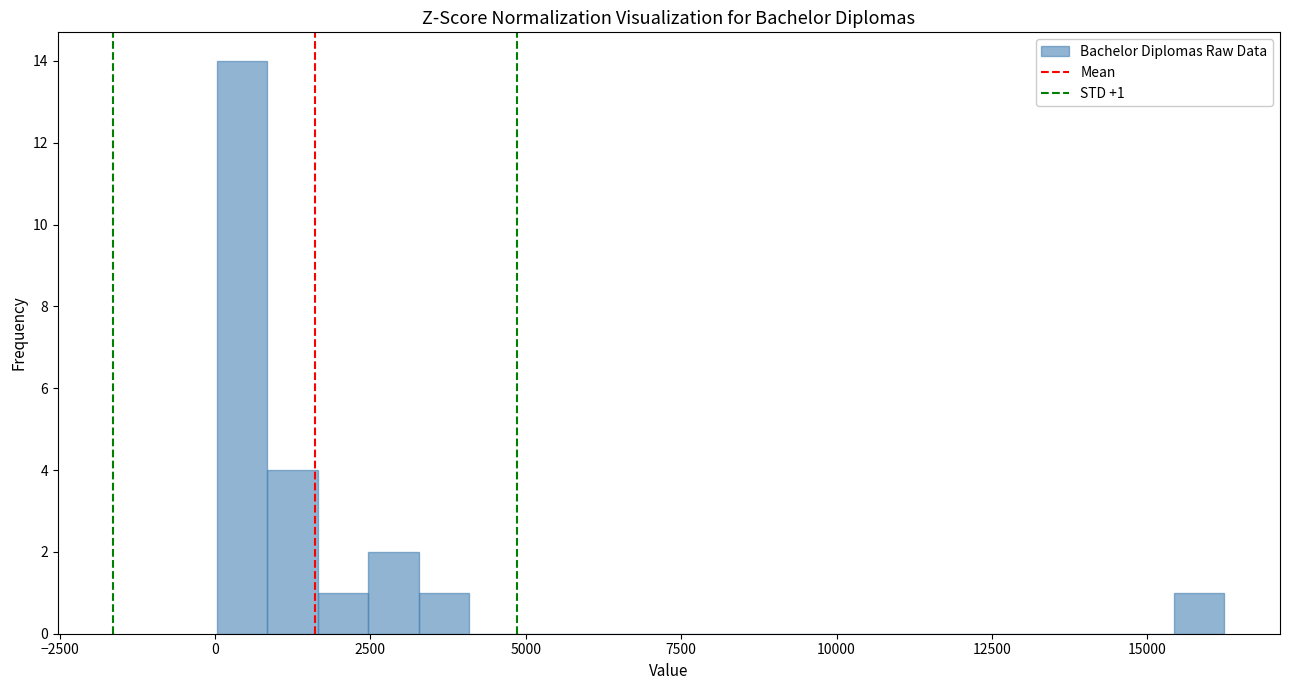

Around what value on the x-axis is the tallest bar? Give the approximate position of its centre, as read against the axis.

500